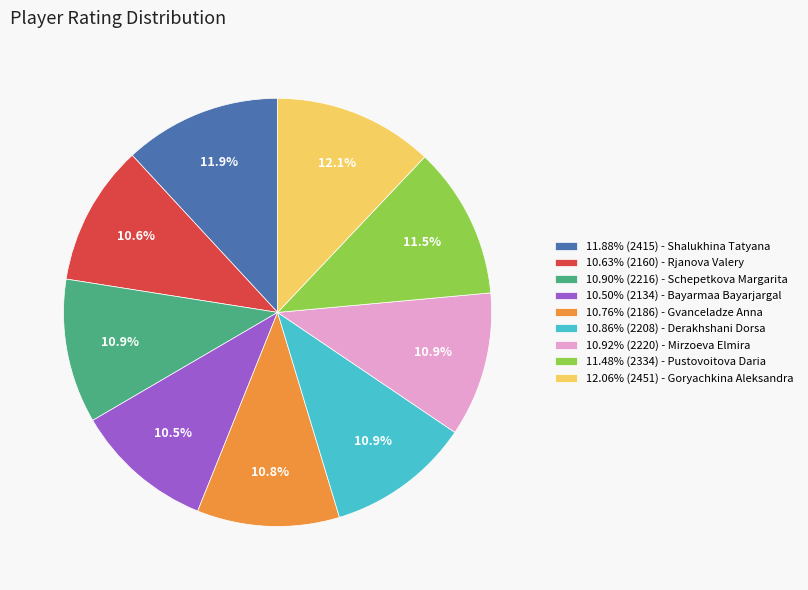

Is there any slice that represents more than half of the pie?

No